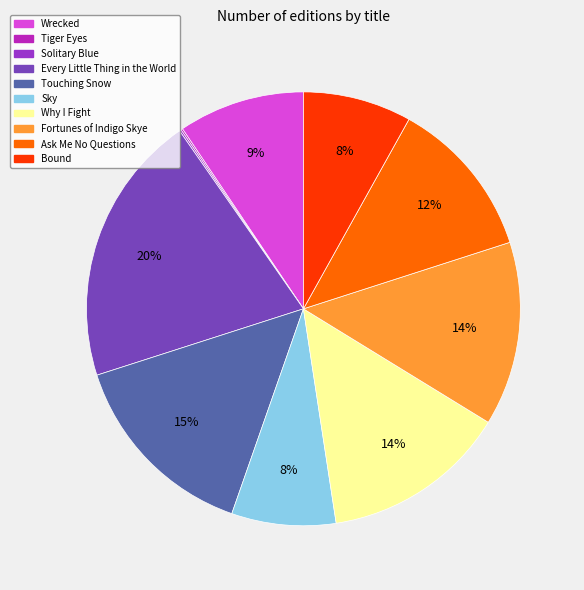

Is the sum of Sky and Why I Fight greater than half?

No